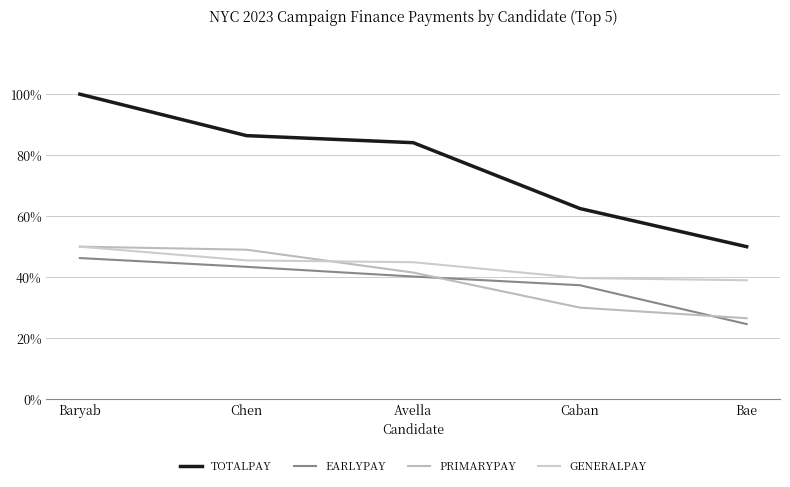

What are all the series names shown in the legend?

TOTALPAY, EARLYPAY, PRIMARYPAY, GENERALPAY